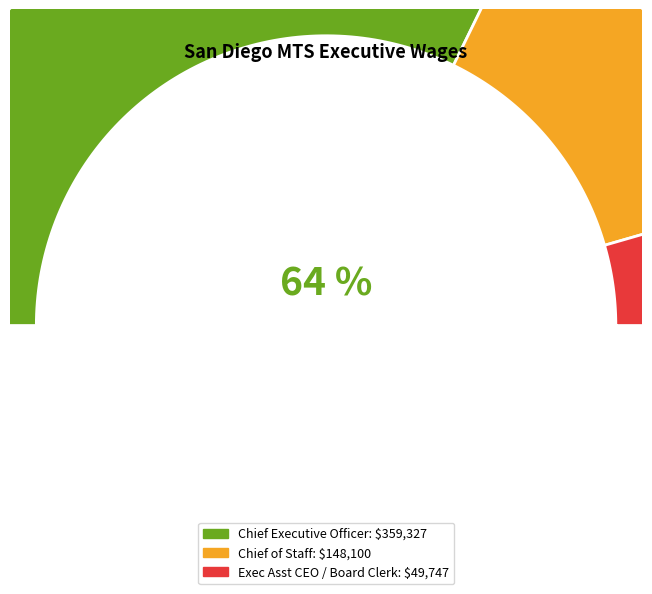

Does any single category account for the majority?

Yes